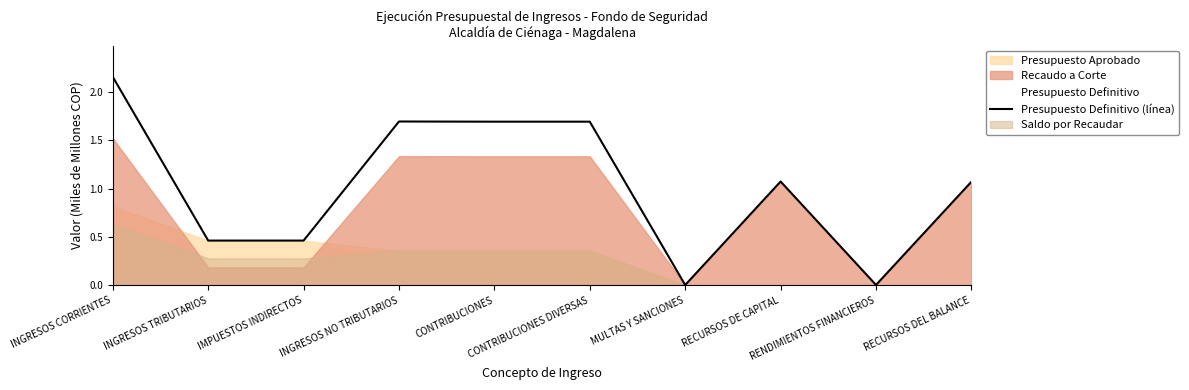

Reading left to right, transcribe all the data shown in this chart.

INGRESOS CORRIENTES=2.2	INGRESOS TRIBUTARIOS=0.5	IMPUESTOS INDIRECTOS=0.5	INGRESOS NO TRIBUTARIOS=1.7	CONTRIBUCIONES=1.7	CONTRIBUCIONES DIVERSAS=1.7	MULTAS Y SANCIONES=0.0	RECURSOS DE CAPITAL=1.1	RENDIMIENTOS FINANCIEROS=0.0	RECURSOS DEL BALANCE=1.1